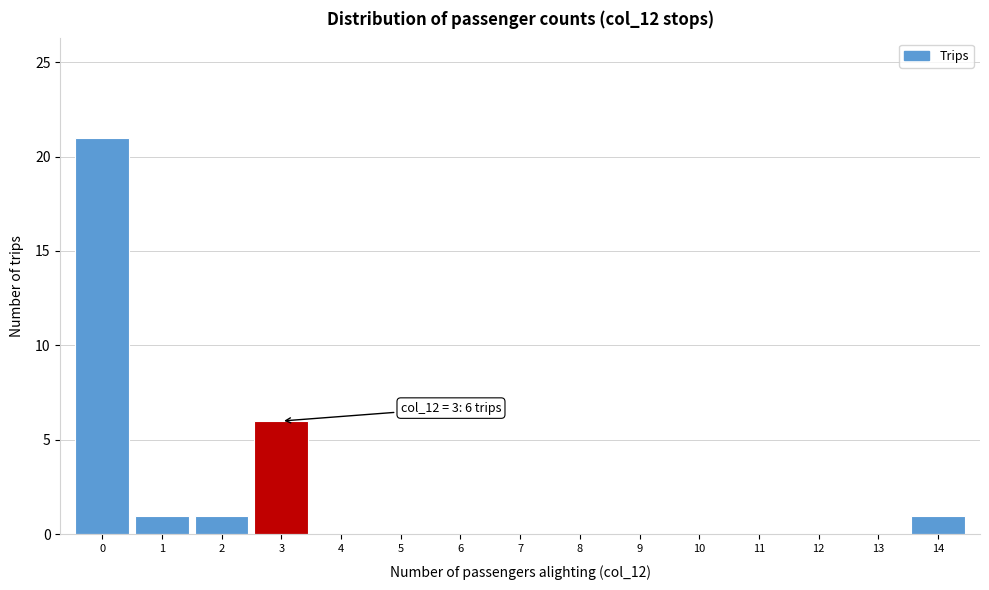

Which range on the x-axis has the tallest bar?

-0.5 to 0.5